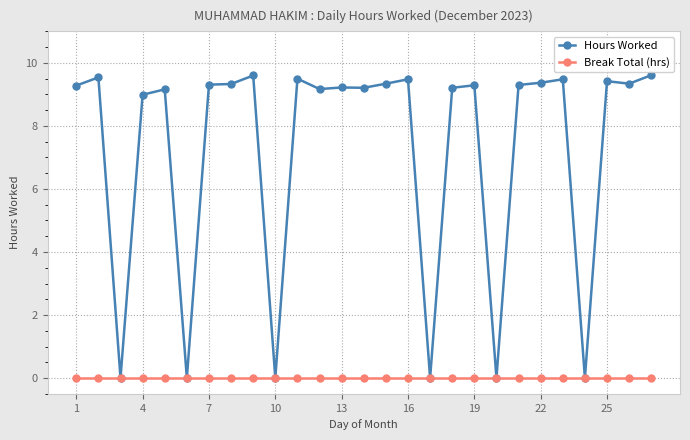

Which series has the largest range (max minus min)?

Hours Worked